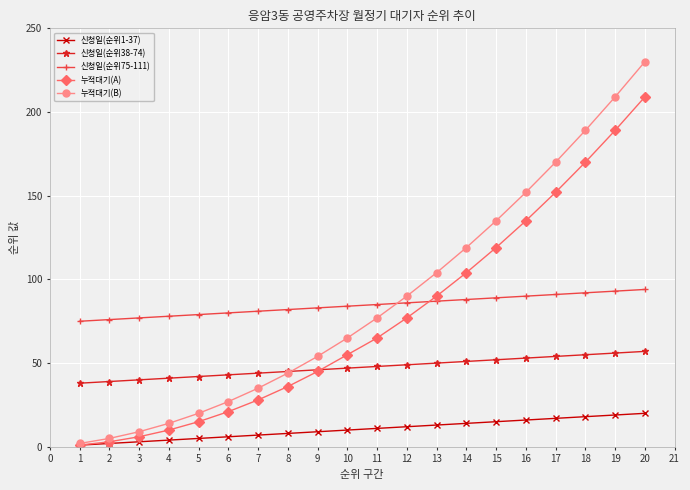

True or false: 신청일(순위75-111) and 신청일(순위38-74) intersect in this chart.

False